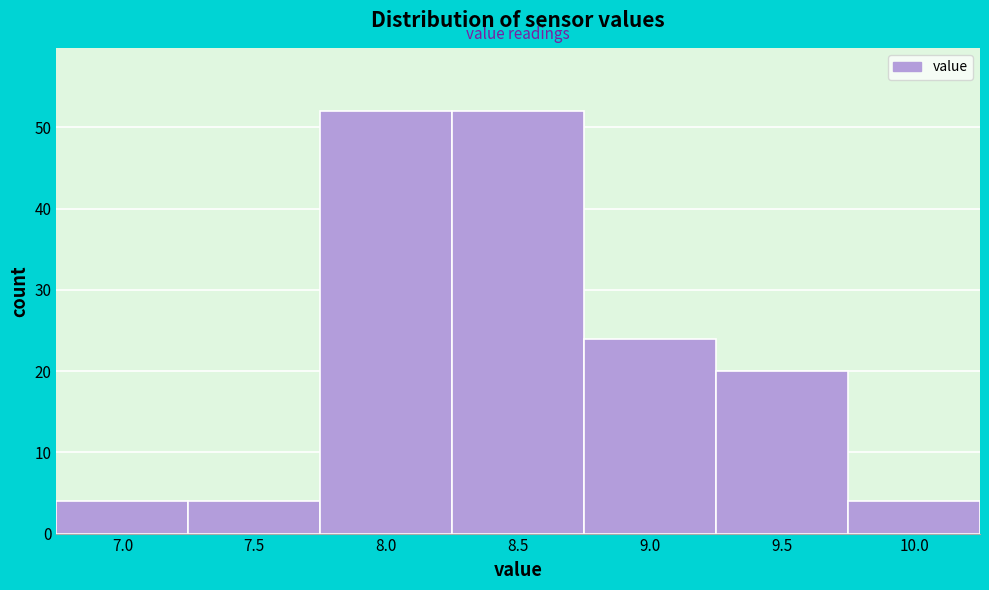

Reading left to right, what are all the values shown in this chart?

4	4	52	52	24	20	4